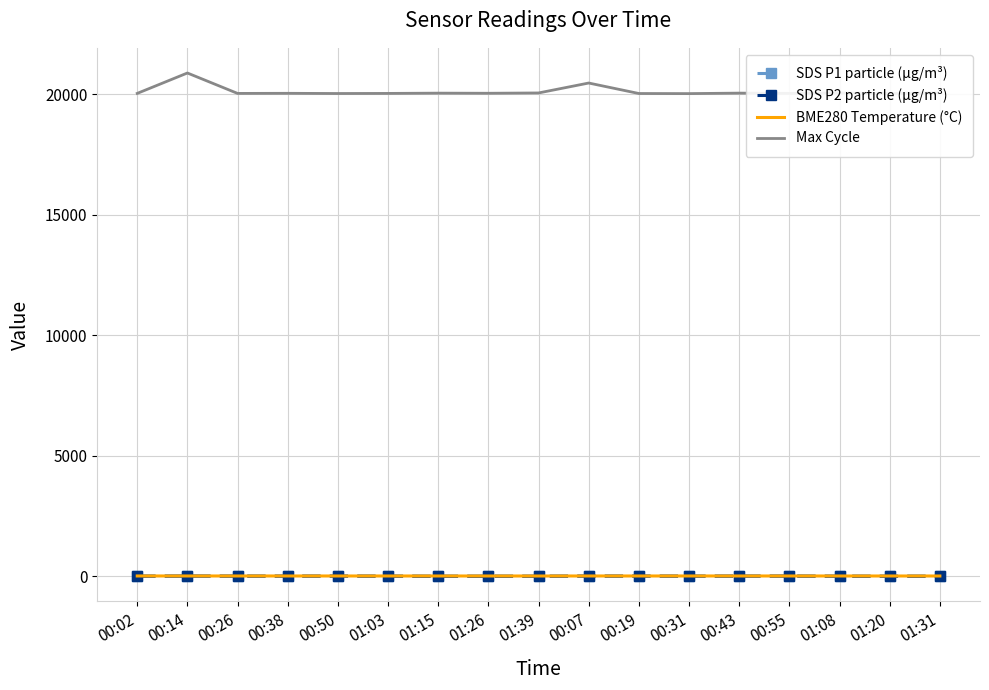

In SDS P2 particle (µg/m³), how many points are higher than both neighbors (excluding endpoints)?

4